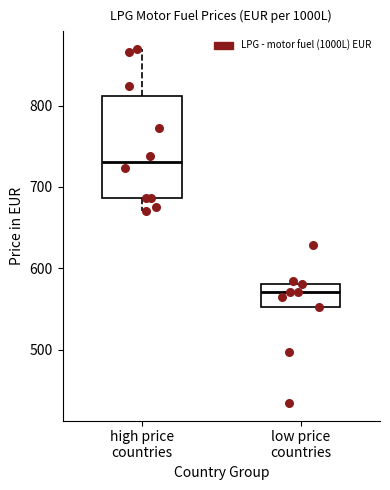

Reading left to right, transcribe this box plot: for each box, give where its median line is, the range the box spans, and where its two whiskers end, as read against the y-axis. The values are not printed on the chart, so give them approximately, as read against the axis.

high price countries: median 730, box 690 to 810, whiskers 670 to 870
low price countries: median 570, box 550 to 580, whiskers 550 to 580 (just above the box's upper edge)